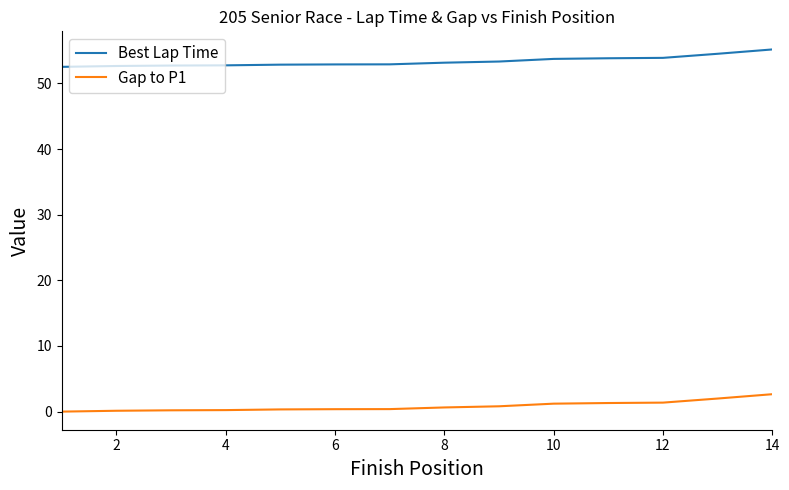

Which series has the largest total across all categories?

Best Lap Time